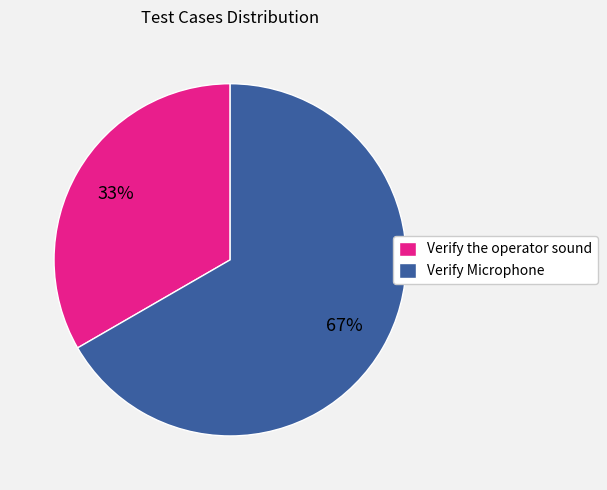

Do Verify Microphone and Verify the operator sound together represent more than half of the pie?

Yes